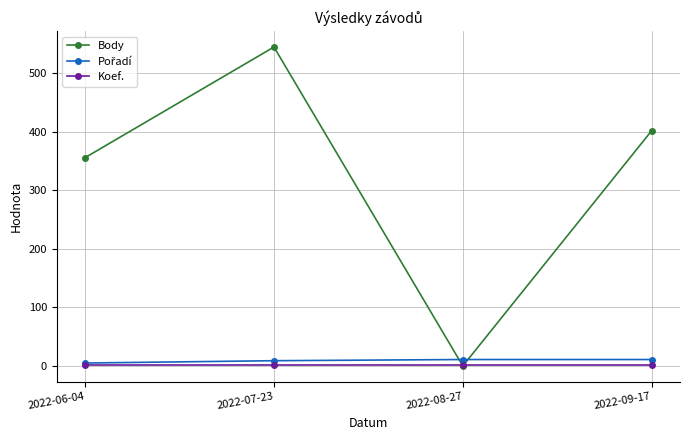

Does the chart have visible grid lines?

Yes